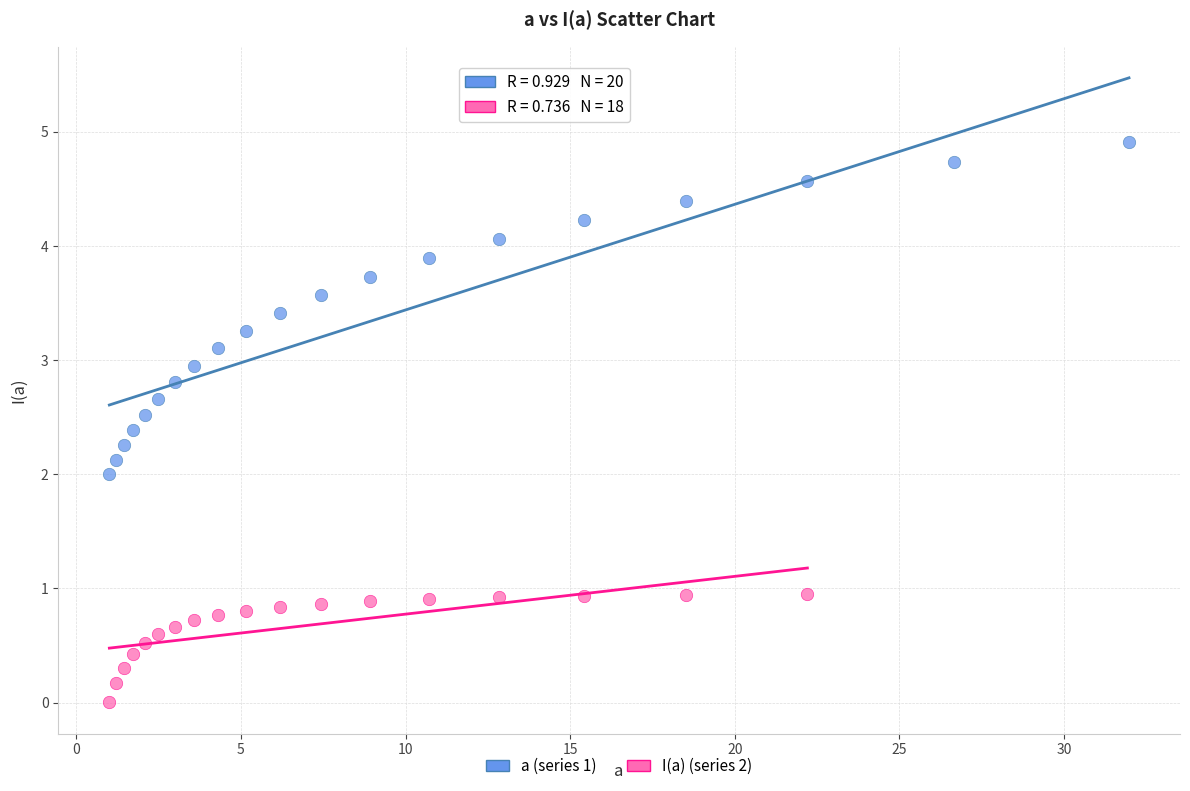

Which series has the widest spread of Y values?

a (series 1)